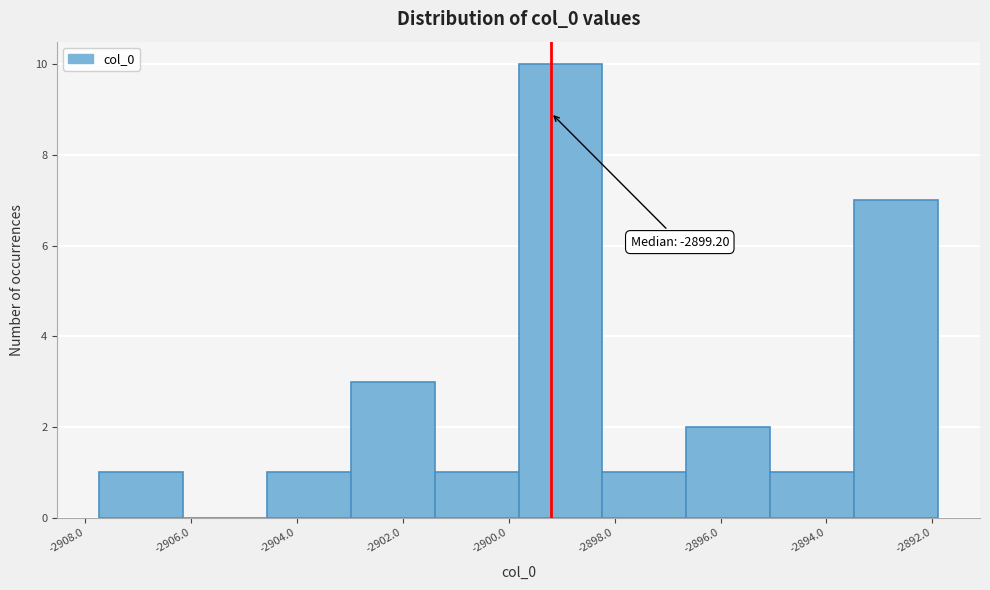

Which range on the x-axis has the tallest bar?

-2899.8 to -2898.2